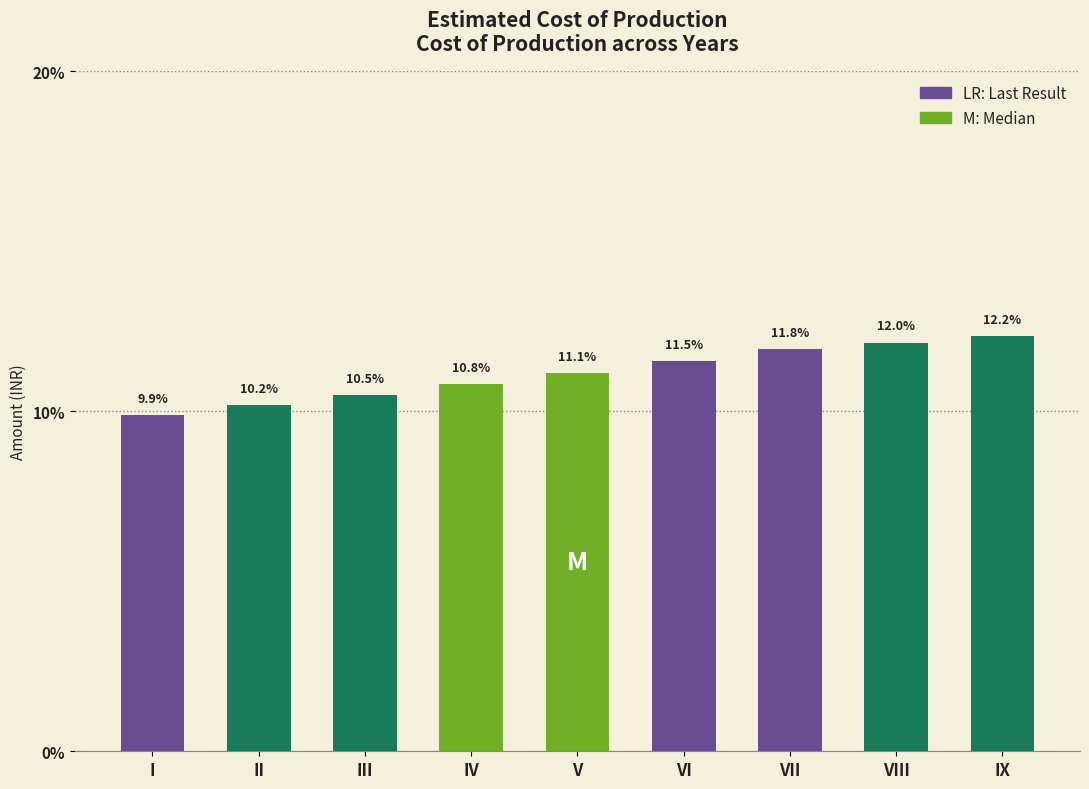

Reading right to left, extract all data points from this chart.

12.2	12.0	11.8	11.5	11.1	10.8	10.5	10.2	9.9